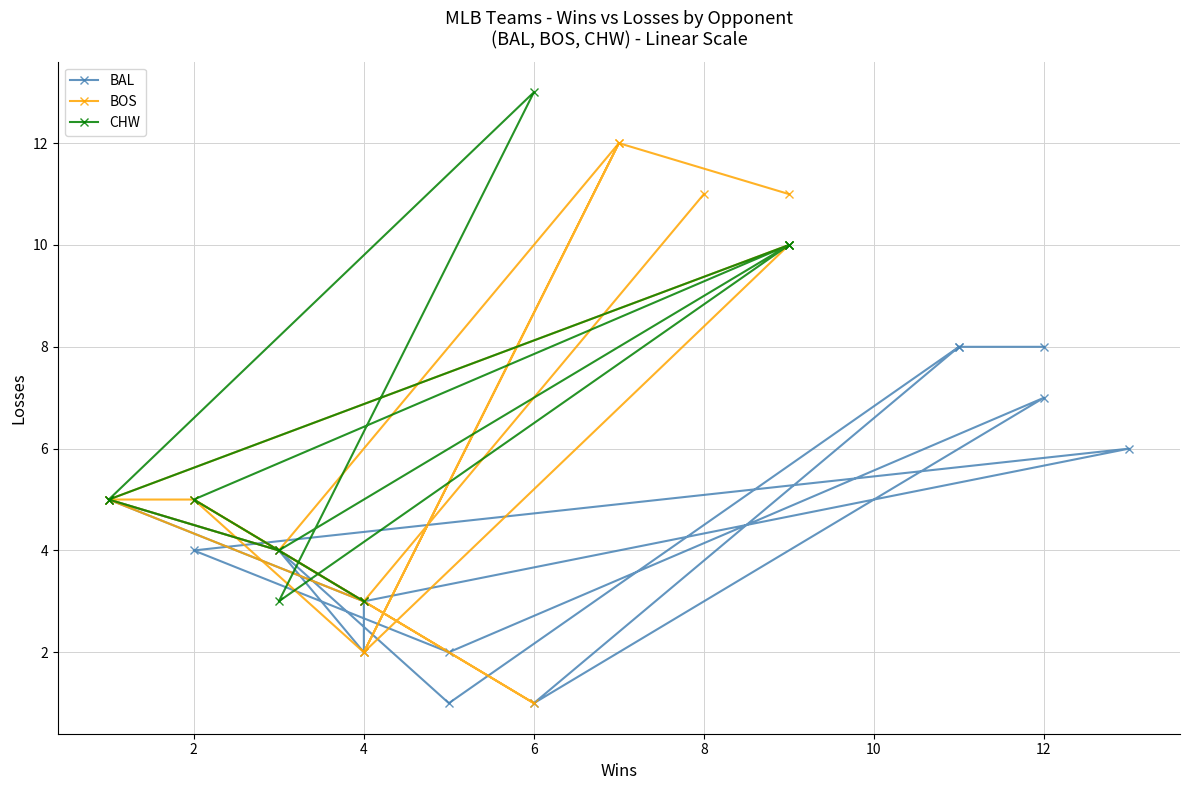

True or false: BAL and BOS intersect in this chart.

True